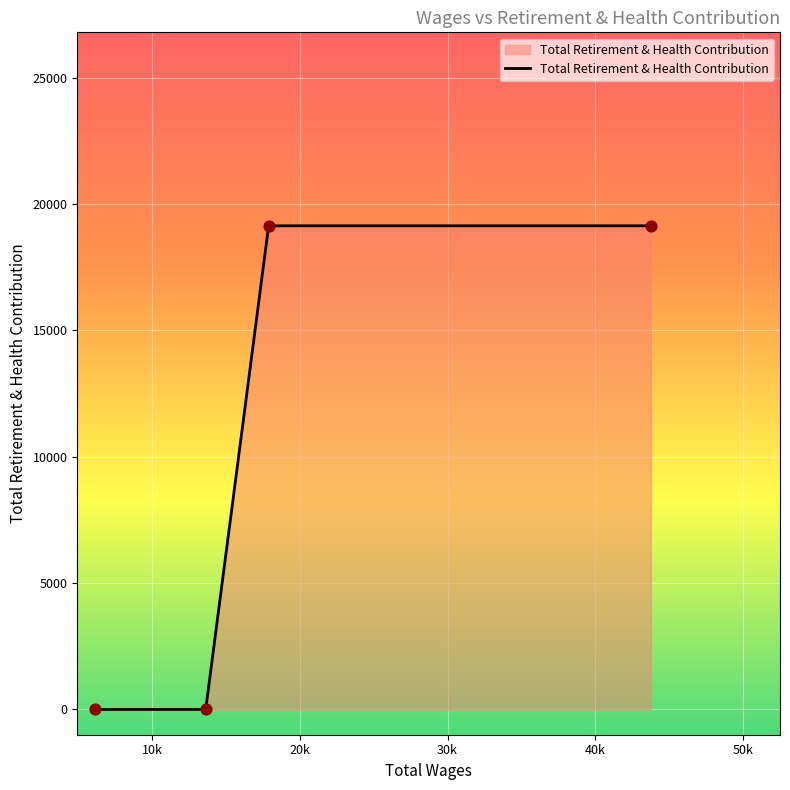

True or false: the data has more than 1 interior local peaks.

False